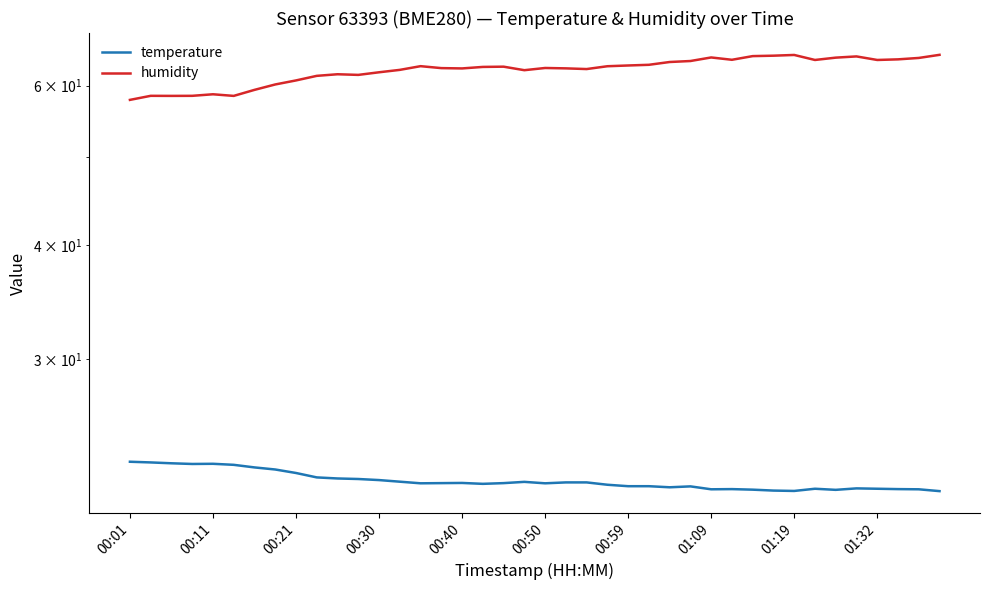

The humidity series shows 64.9 at 39. True or false?

True